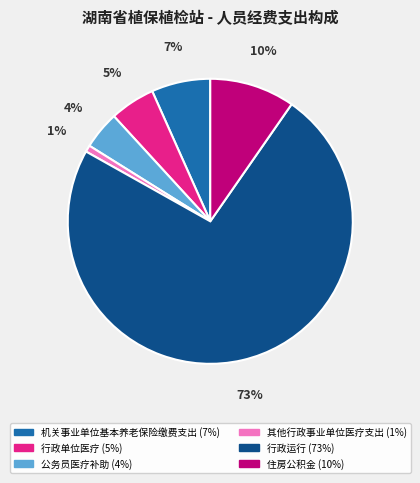

Which category accounts for the majority?

行政运行